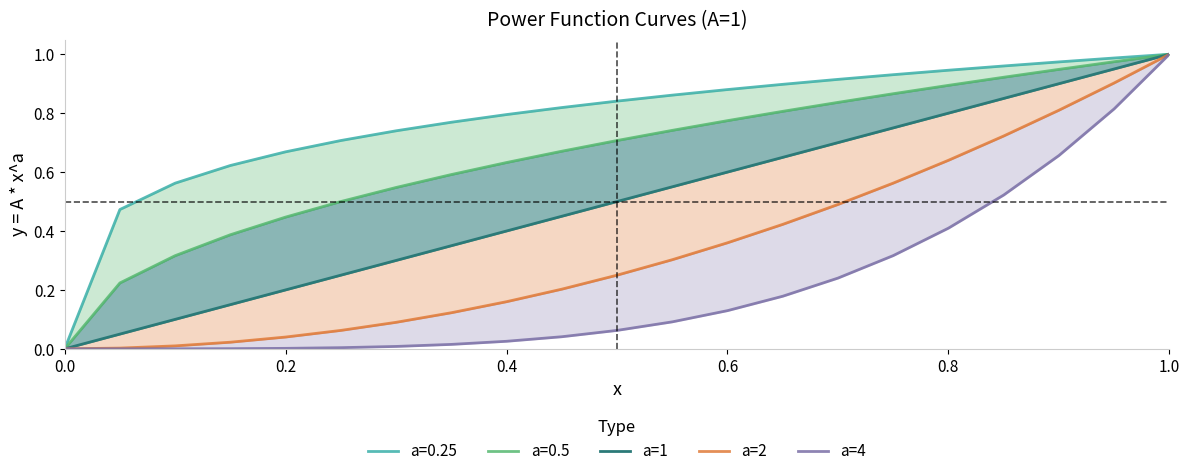

What is the difference between the maximum and second lowest values in the a=1 series?

0.9